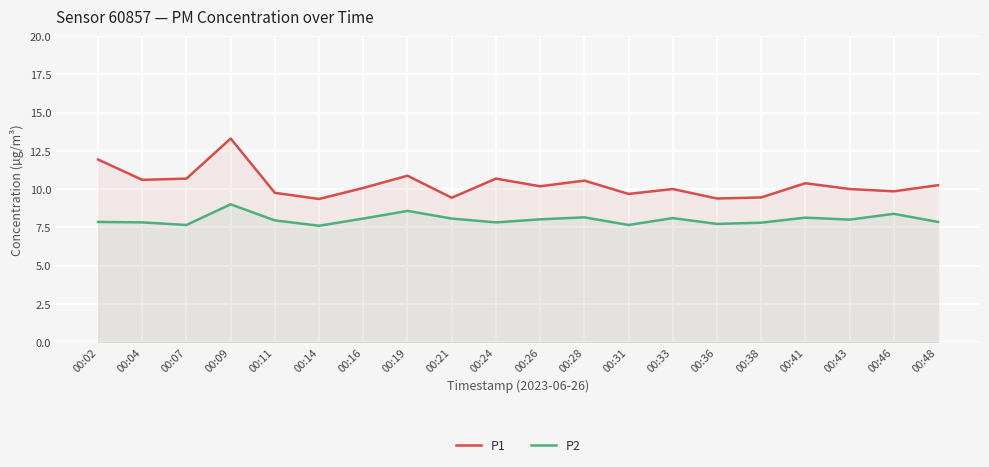

What is the difference between the highest and lowest values at 00:14?

1.8